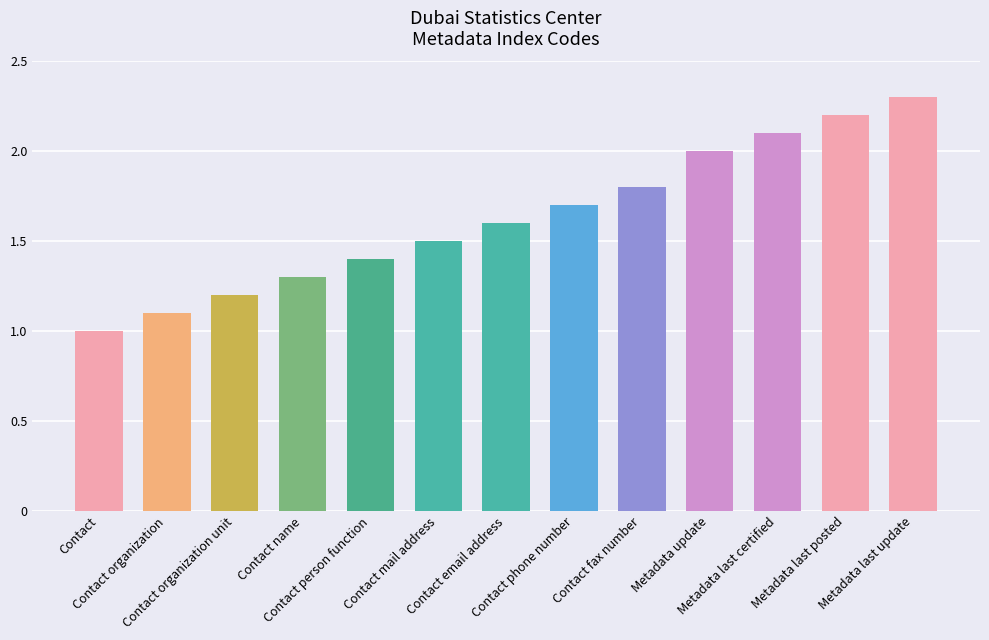

What is the average value?

1.6